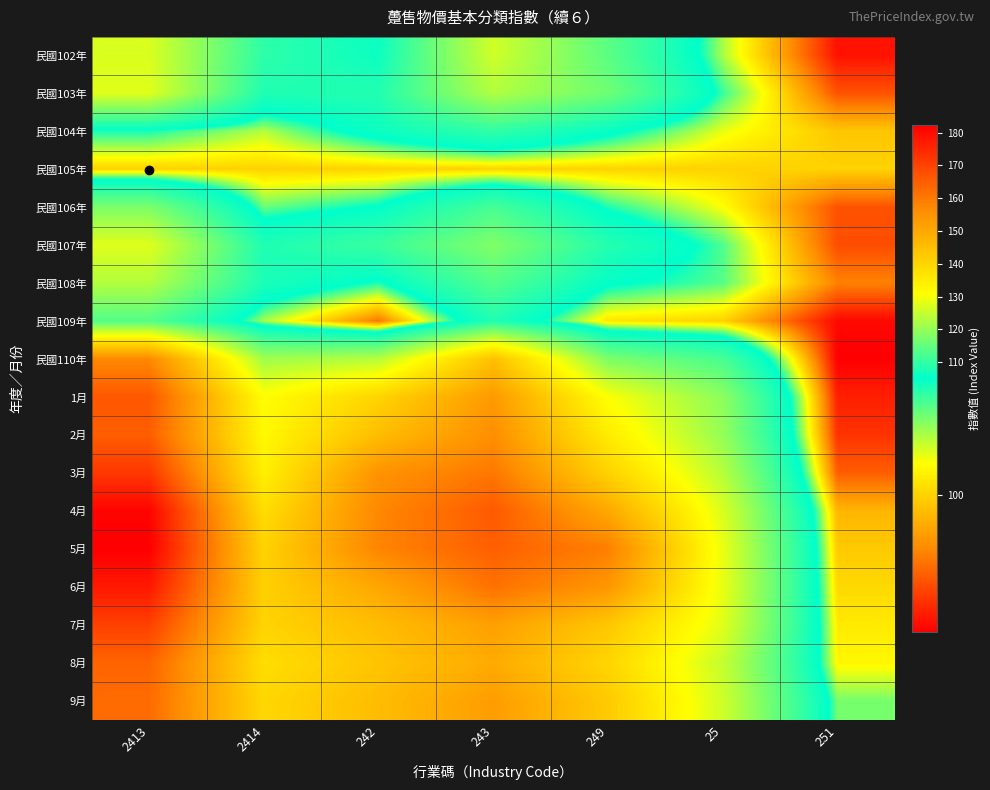

At which category does the chart reach its minimum across all series?

251